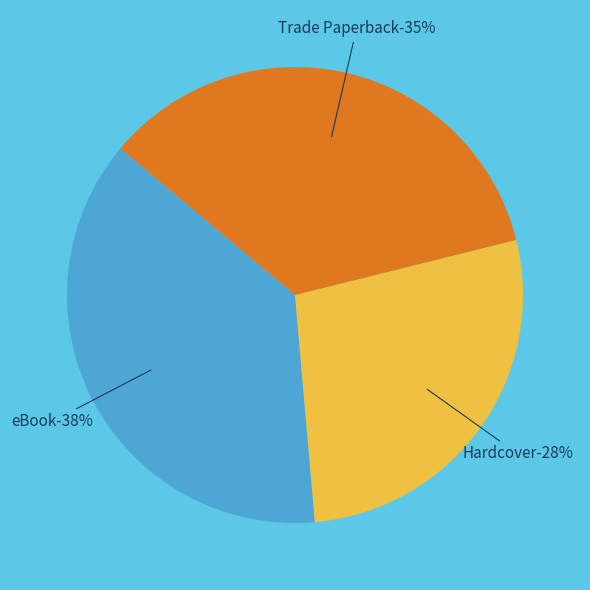

Rank the categories by value from highest to lowest.

eBook, Trade Paperback, Hardcover